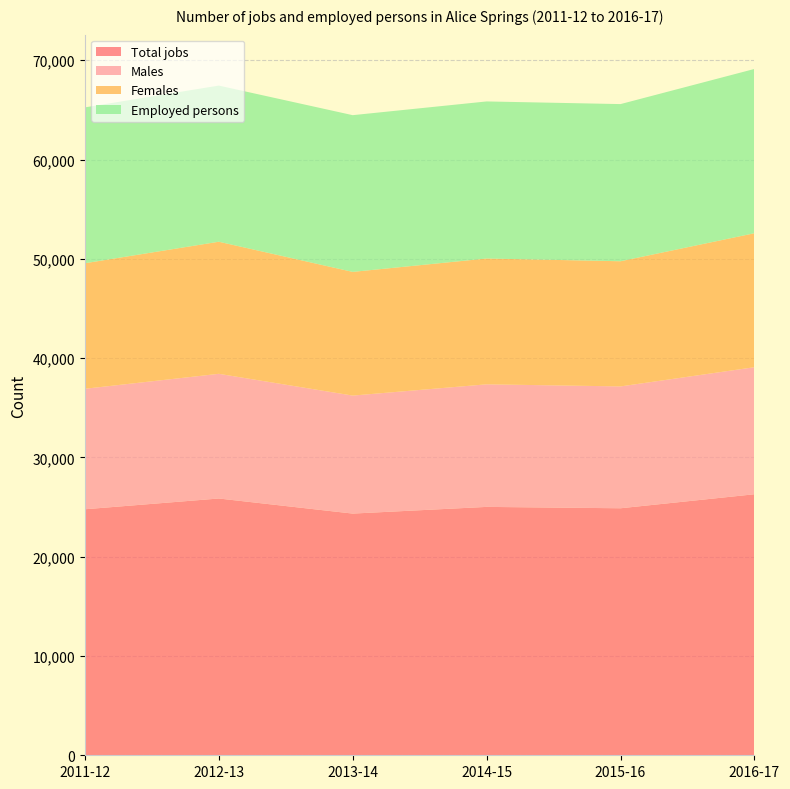

Reading right to left, what are all the values shown in this chart?

Total jobs: 26290	24879	25017	24343	25862	24778
Males: 12796	12272	12345	11885	12558	12136
Females: 13494	12607	12672	12458	13304	12642
Employed persons: 16545	15828	15819	15784	15725	15699